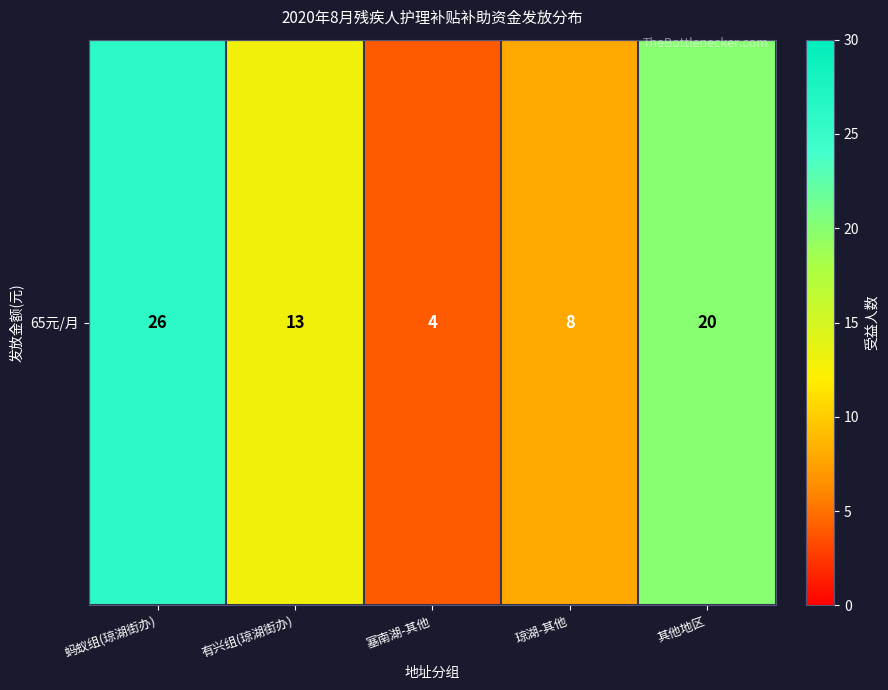

How many values are between 8 and 20?

3